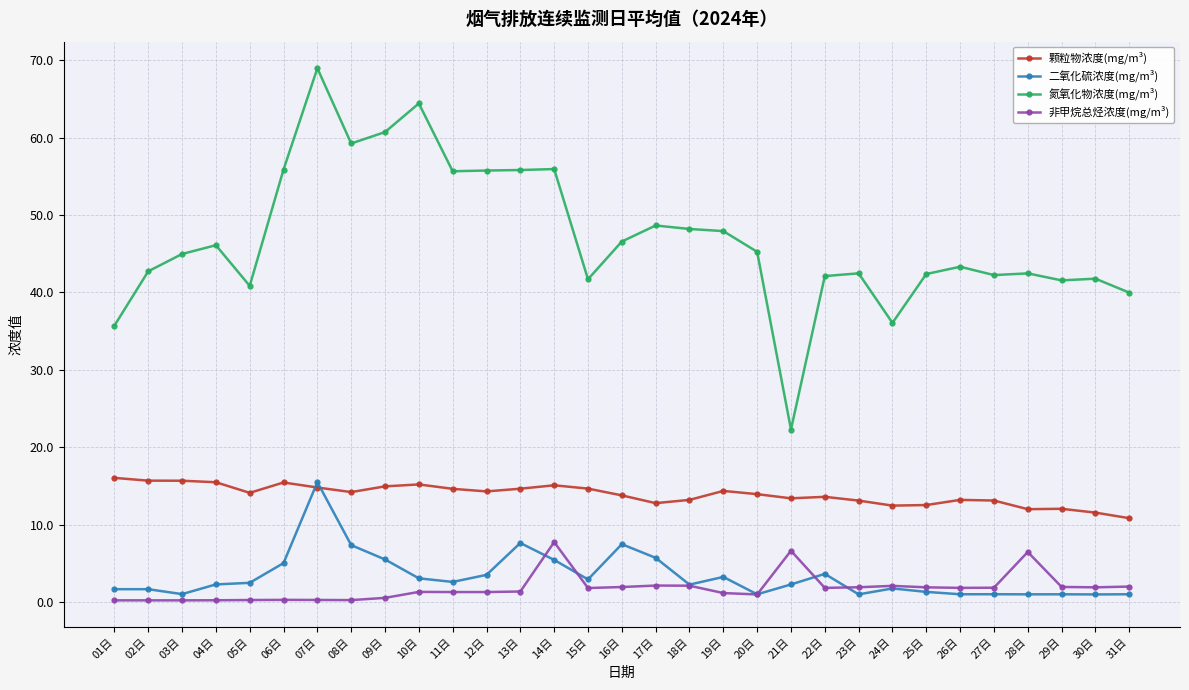

What is the approximate value of 二氧化硫浓度(mg/m³) at 22日?

3.7